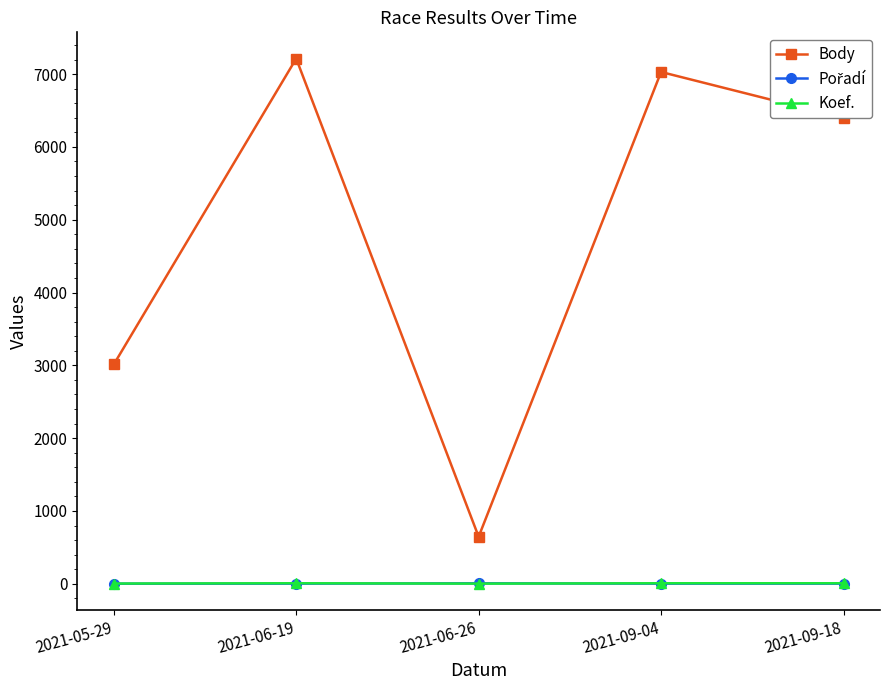

Which series has the largest total across all categories?

Body